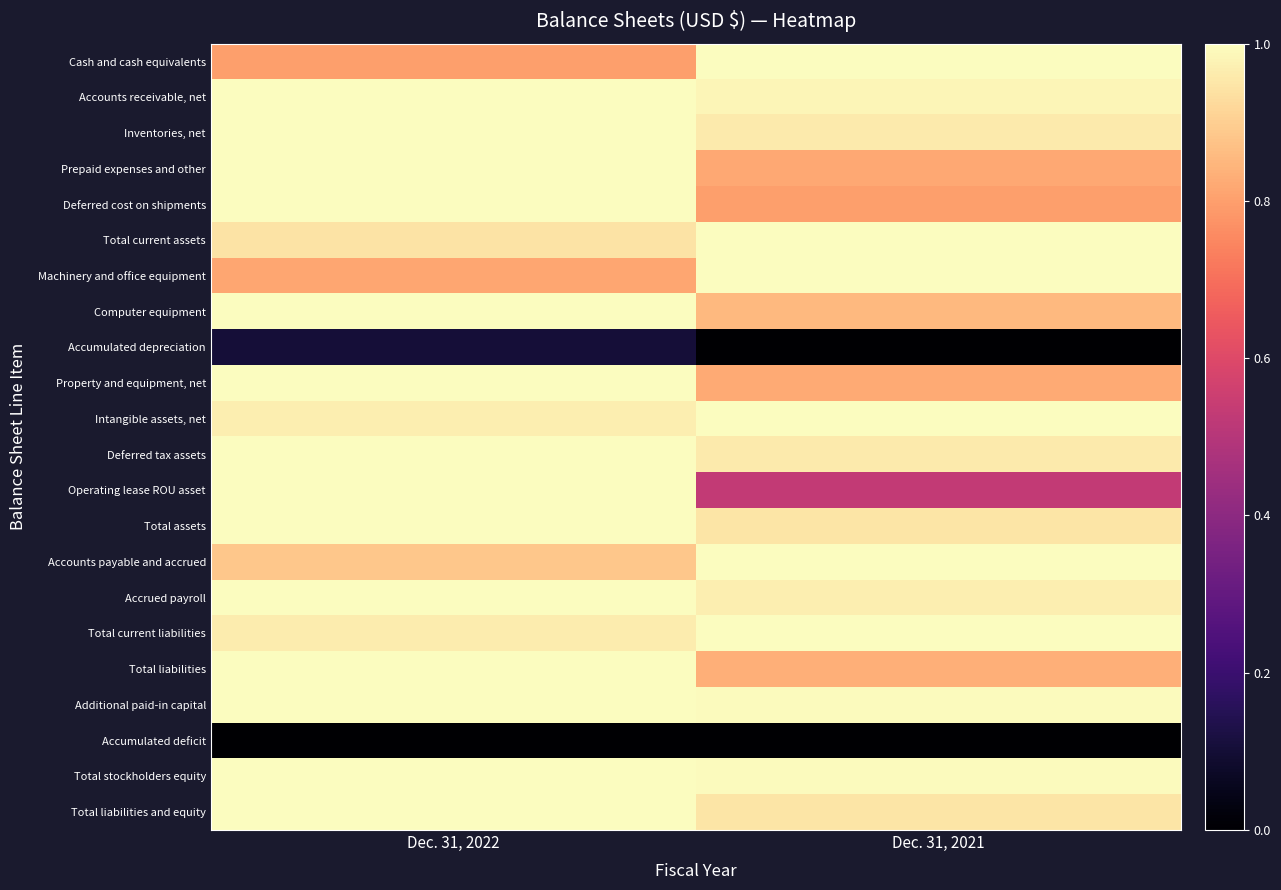

Reading left to right, list all the values displayed in this chart.

Cash and cash equivalents: Dec. 31, 2022=0.8	Dec. 31, 2021=1.0
Accounts receivable, net: Dec. 31, 2022=1.0	Dec. 31, 2021=1.0
Inventories, net: Dec. 31, 2022=1.0	Dec. 31, 2021=1.0
Prepaid expenses and other: Dec. 31, 2022=1.0	Dec. 31, 2021=0.8
Deferred cost on shipments: Dec. 31, 2022=1.0	Dec. 31, 2021=0.8
Total current assets: Dec. 31, 2022=0.9	Dec. 31, 2021=1.0
Machinery and office equipment: Dec. 31, 2022=0.8	Dec. 31, 2021=1.0
Computer equipment: Dec. 31, 2022=1.0	Dec. 31, 2021=0.9
Accumulated depreciation: Dec. 31, 2022=0.1	Dec. 31, 2021=0.0
Property and equipment, net: Dec. 31, 2022=1.0	Dec. 31, 2021=0.8
Intangible assets, net: Dec. 31, 2022=1.0	Dec. 31, 2021=1.0
Deferred tax assets: Dec. 31, 2022=1.0	Dec. 31, 2021=1.0
Operating lease ROU asset: Dec. 31, 2022=1.0	Dec. 31, 2021=0.5
Total assets: Dec. 31, 2022=1.0	Dec. 31, 2021=0.9
Accounts payable and accrued: Dec. 31, 2022=0.9	Dec. 31, 2021=1.0
Accrued payroll: Dec. 31, 2022=1.0	Dec. 31, 2021=1.0
Total current liabilities: Dec. 31, 2022=1.0	Dec. 31, 2021=1.0
Total liabilities: Dec. 31, 2022=1.0	Dec. 31, 2021=0.8
Additional paid-in capital: Dec. 31, 2022=1.0	Dec. 31, 2021=1.0
Accumulated deficit: Dec. 31, 2022=0.0	Dec. 31, 2021=0.0
Total stockholders equity: Dec. 31, 2022=1.0	Dec. 31, 2021=1.0
Total liabilities and equity: Dec. 31, 2022=1.0	Dec. 31, 2021=0.9